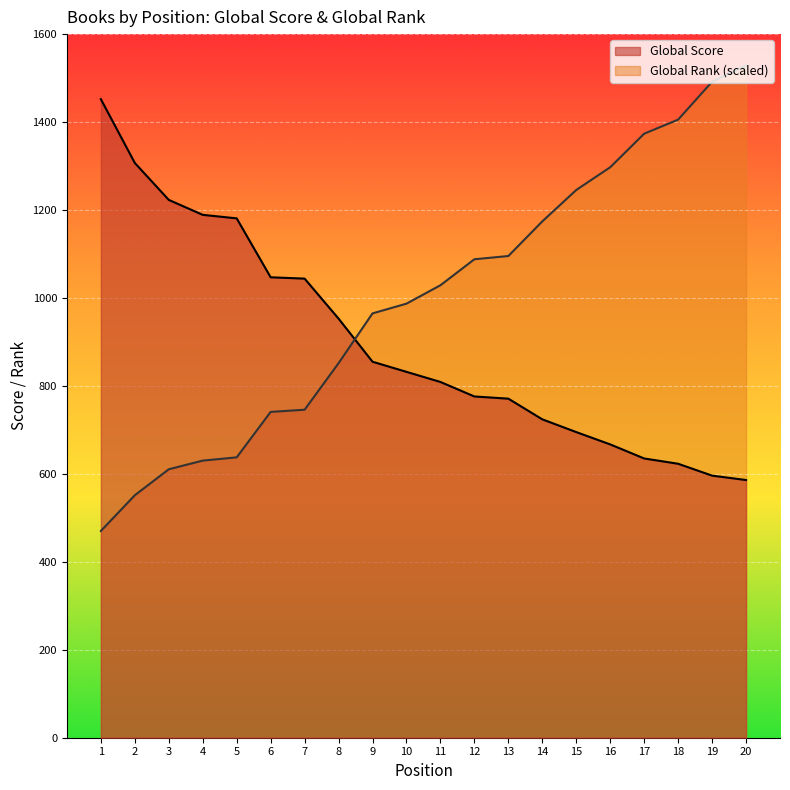

What is the sum of the Global Score values at 19 and 13?

1367.0